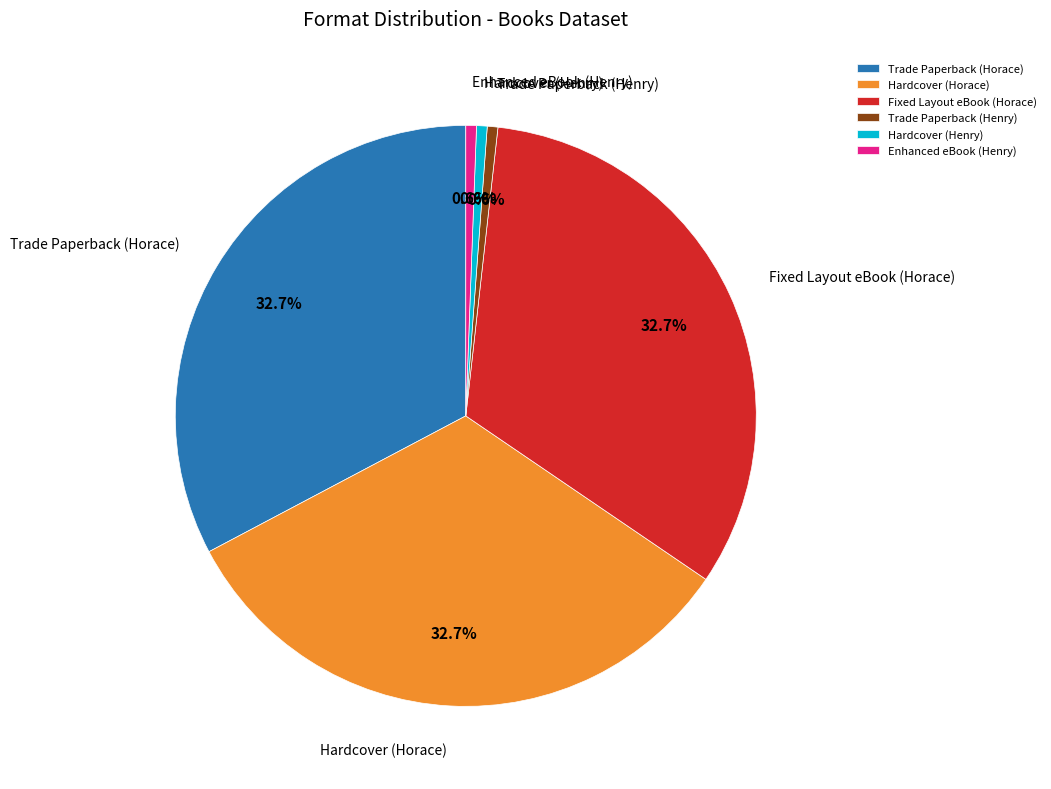

How much of the chart is everything except Fixed Layout eBook (Horace)?

67.3%